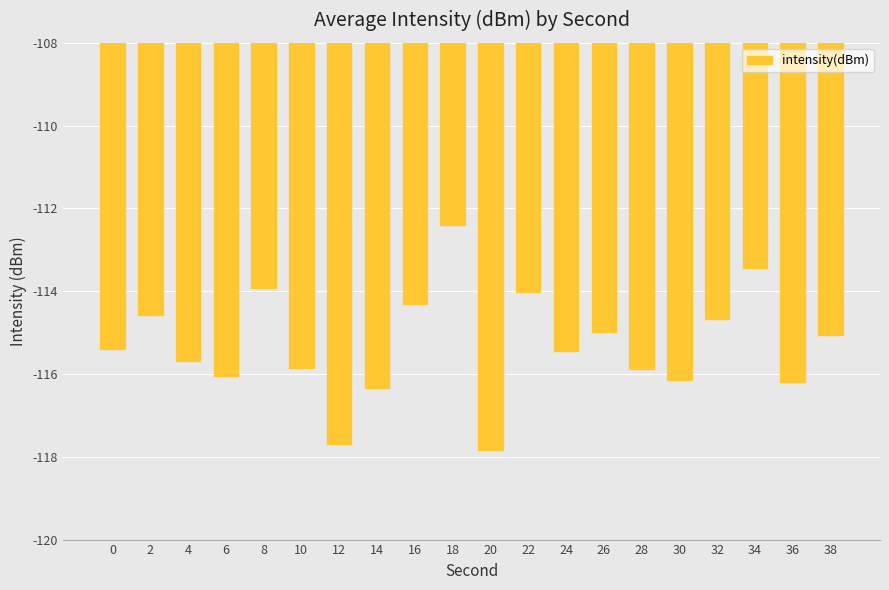

The chart shows a value of -176.9 at 24. True or false?

False